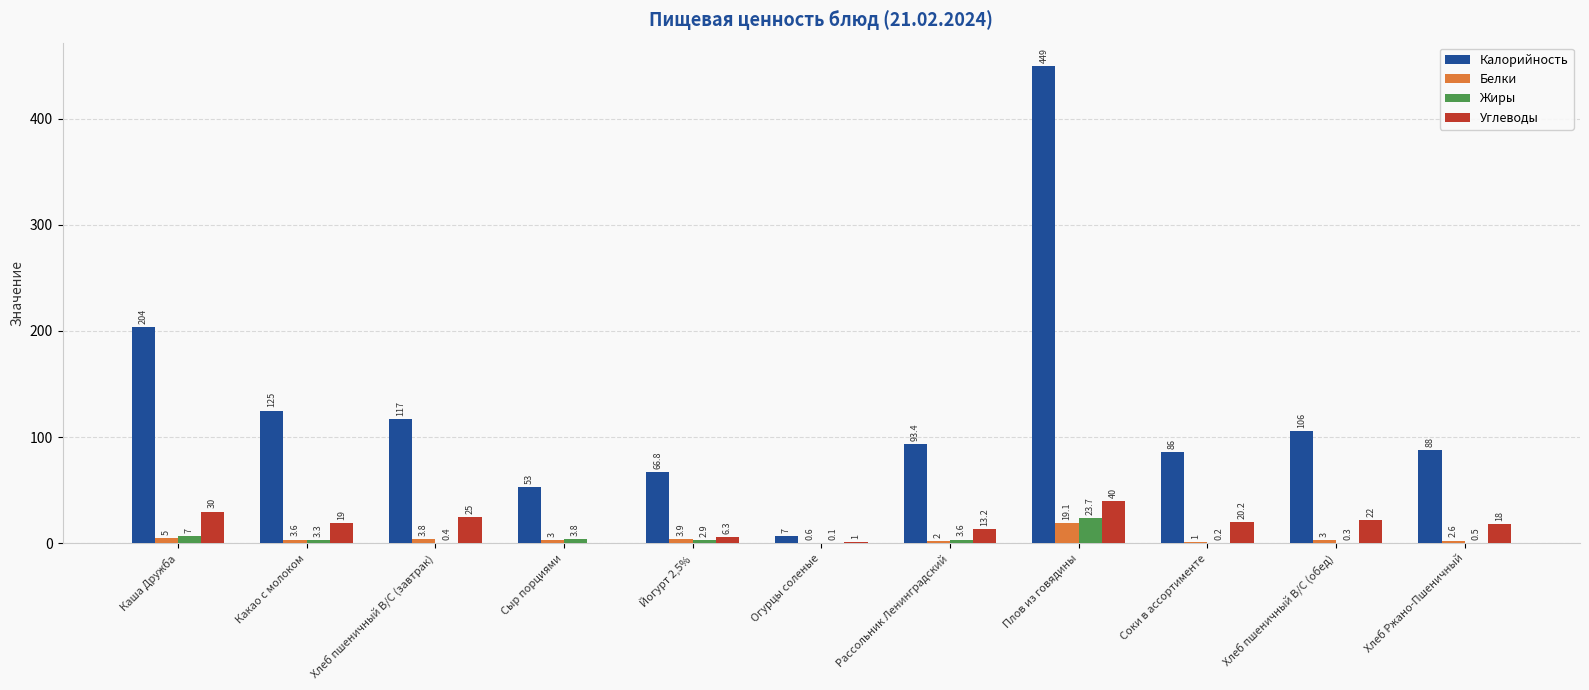

Reading left to right, what are all the values shown in this chart?

Калорийность: Каша Дружба=204.0	Какао с молоком=125.0	Хлеб пшеничный В/С (завтрак)=117.0	Сыр порциями=53.0	Йогурт 2,5%=66.8	Огурцы соленые=7.0	Рассольник Ленинградский=93.4	Плов из говядины=449.0	Соки в ассортименте=86.0	Хлеб пшеничный В/С (обед)=106.0	Хлеб Ржано-Пшеничный=88.0
Белки: Каша Дружба=5.0	Какао с молоком=3.6	Хлеб пшеничный В/С (завтрак)=3.8	Сыр порциями=3.0	Йогурт 2,5%=3.9	Огурцы соленые=0.6	Рассольник Ленинградский=2.0	Плов из говядины=19.1	Соки в ассортименте=1.0	Хлеб пшеничный В/С (обед)=3.0	Хлеб Ржано-Пшеничный=2.6
Жиры: Каша Дружба=7.0	Какао с молоком=3.3	Хлеб пшеничный В/С (завтрак)=0.4	Сыр порциями=3.8	Йогурт 2,5%=2.9	Огурцы соленые=0.1	Рассольник Ленинградский=3.6	Плов из говядины=23.7	Соки в ассортименте=0.2	Хлеб пшеничный В/С (обед)=0.3	Хлеб Ржано-Пшеничный=0.5
Углеводы: Каша Дружба=30.0	Какао с молоком=19.0	Хлеб пшеничный В/С (завтрак)=25.0	Сыр порциями=0.0	Йогурт 2,5%=6.3	Огурцы соленые=1.0	Рассольник Ленинградский=13.2	Плов из говядины=40.0	Соки в ассортименте=20.2	Хлеб пшеничный В/С (обед)=22.0	Хлеб Ржано-Пшеничный=18.0